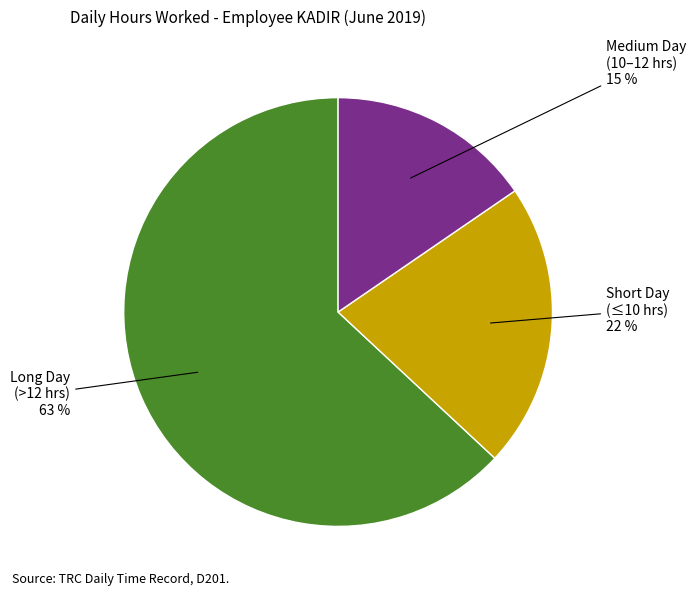

To the nearest percent, what is the difference between the largest and smallest slice percentages?

48%